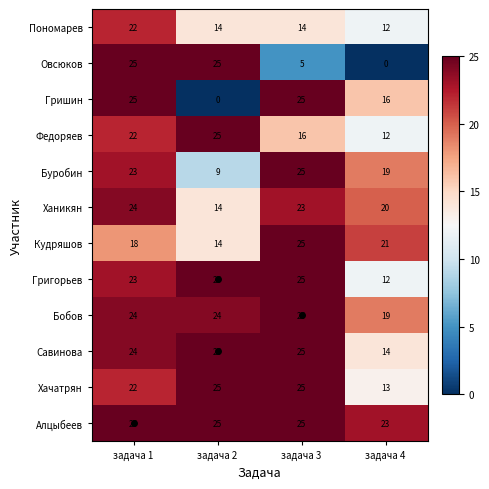

What is the average value of the Бобов series?

23